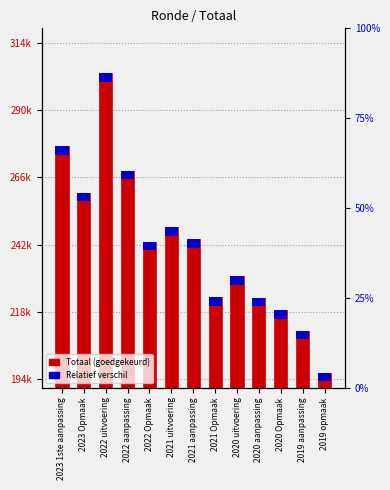

The chart shows a value of 223078 at 2020 aanpassing. True or false?

True